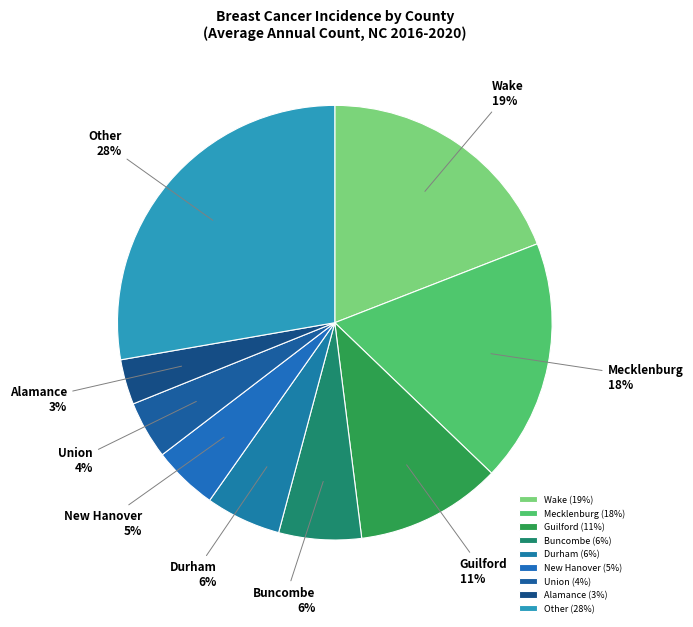

The Other slice represents 39% of the pie. True or false?

False